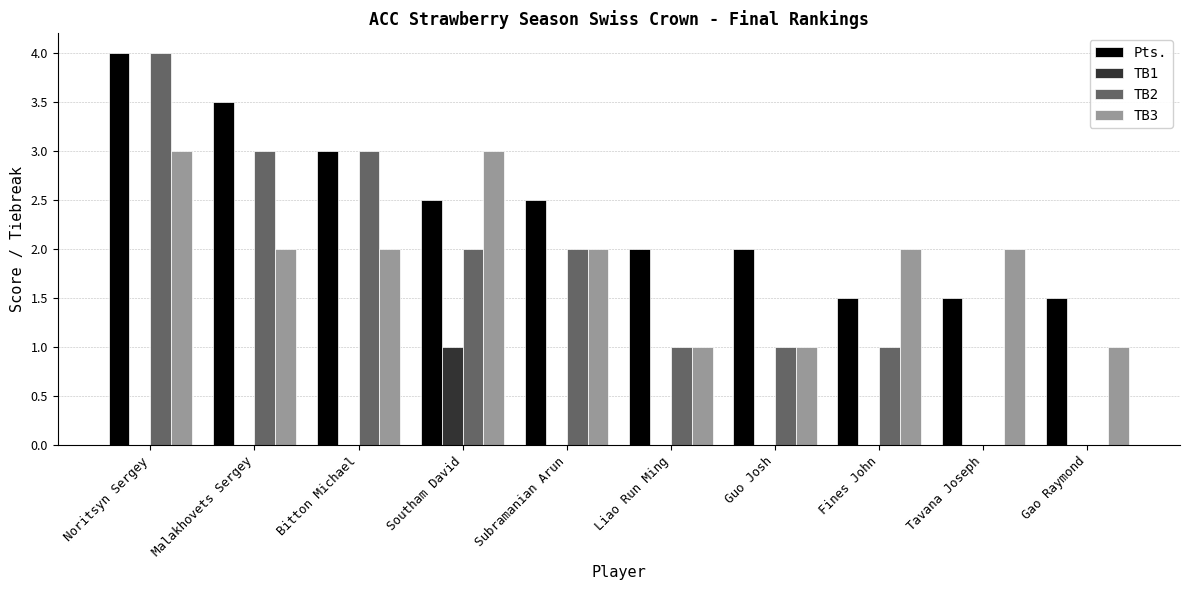

The TB2 series shows 1.0 at Liao Run Ming. True or false?

True